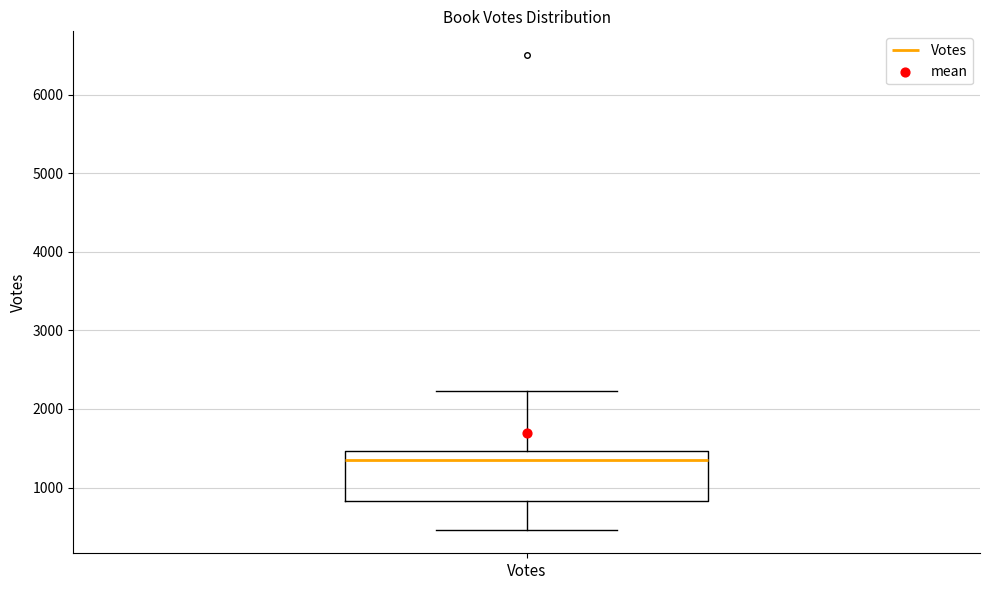

Transcribe this box plot: give where the median line is, the range the box spans, and where the two whiskers end, as read against the y-axis. The values are not printed on the chart, so give them approximately, as read against the axis.

median 1300, box 800 to 1500, whiskers 500 to 2200